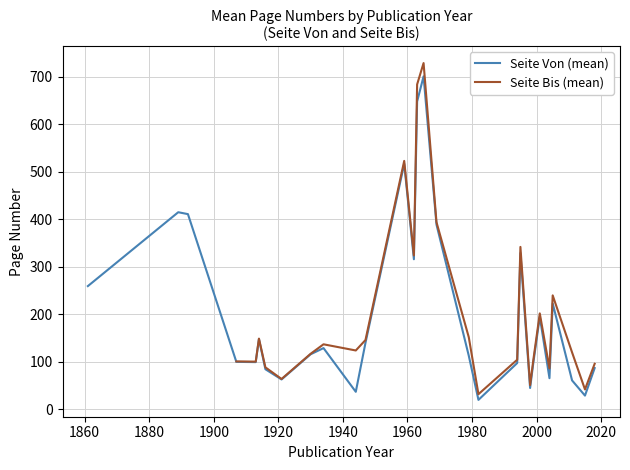

Which series has the largest total across all categories?

Seite Von (mean)